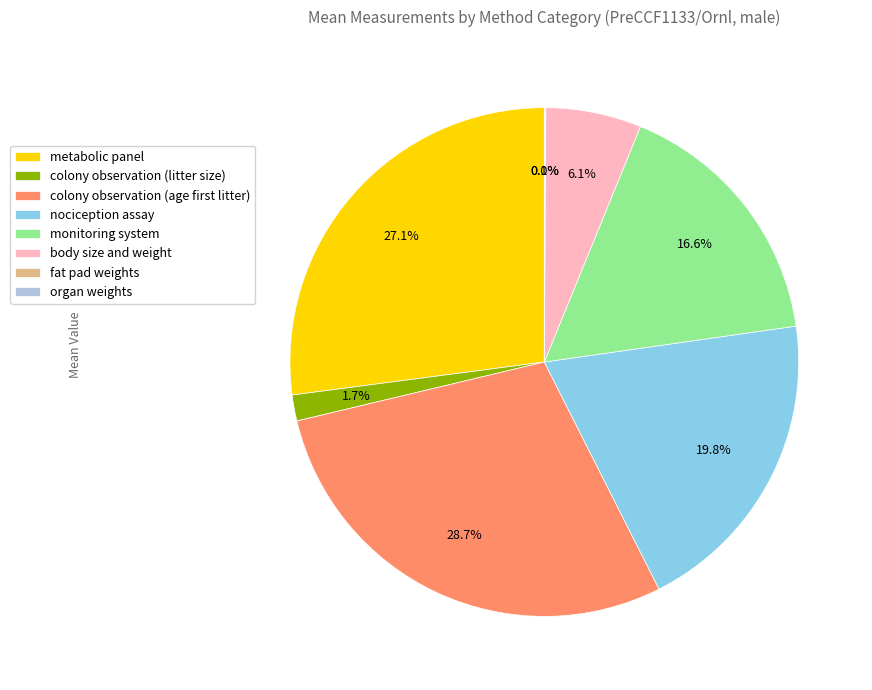

Which has a higher value, colony observation (litter size) or metabolic panel?

metabolic panel